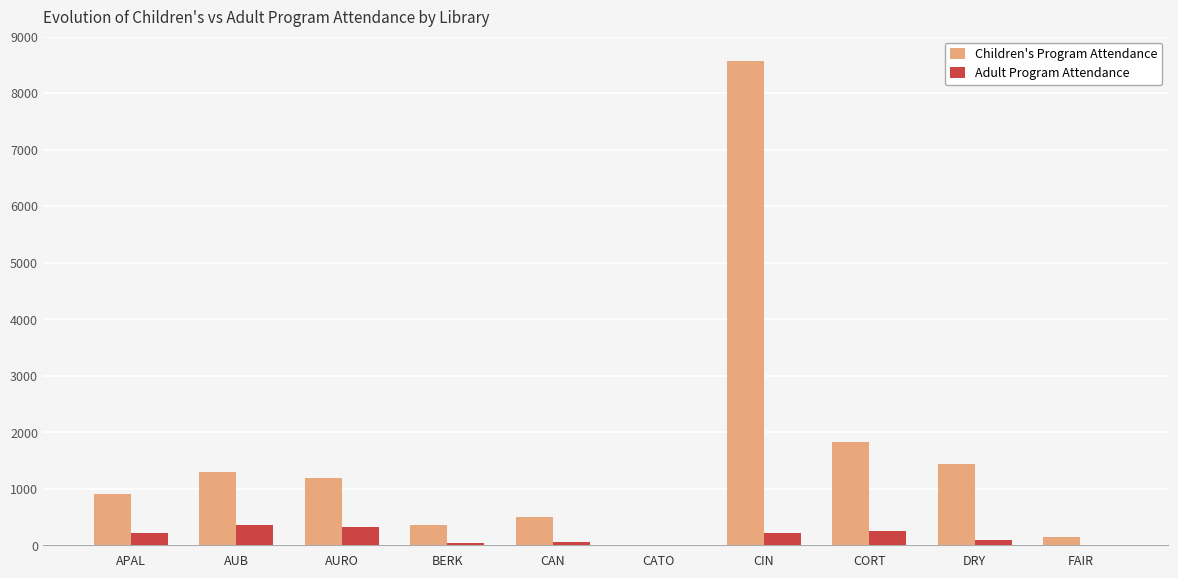

Which category has the highest value in the Children's Program Attendance series?

CIN